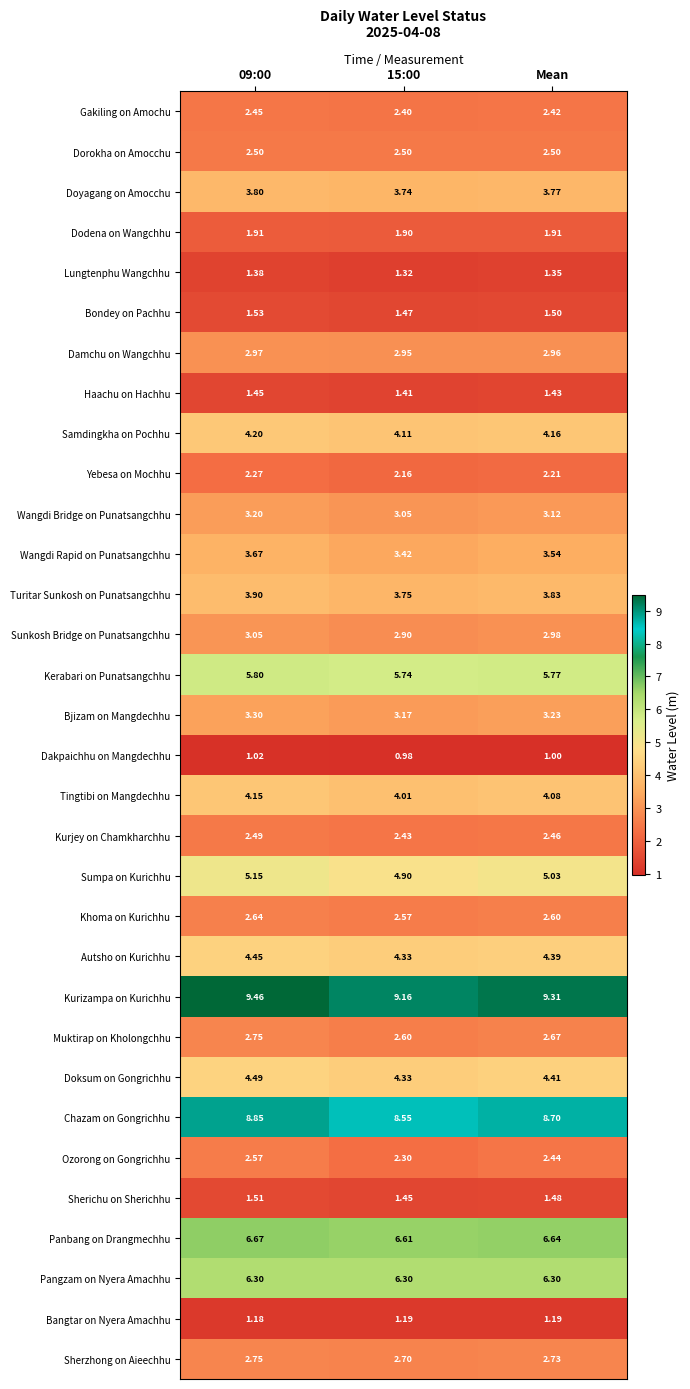

Rank the series at Mean from highest to lowest value.

Kurizampa on Kurichhu, Chazam on Gongrichhu, Panbang on Drangmechhu, Pangzam on Nyera Amachhu, Kerabari on Punatsangchhu, Sumpa on Kurichhu, Doksum on Gongrichhu, Autsho on Kurichhu, Samdingkha on Pochhu, Tingtibi on Mangdechhu, Turitar Sunkosh on Punatsangchhu, Doyagang on Amocchu, Wangdi Rapid on Punatsangchhu, Bjizam on Mangdechhu, Wangdi Bridge on Punatsangchhu, Sunkosh Bridge on Punatsangchhu, Damchu on Wangchhu, Sherzhong on Aieechhu, Muktirap on Kholongchhu, Khoma on Kurichhu, Dorokha on Amocchu, Kurjey on Chamkharchhu, Ozorong on Gongrichhu, Gakiling on Amochu, Yebesa on Mochhu, Dodena on Wangchhu, Bondey on Pachhu, Sherichu on Sherichhu, Haachu on Hachhu, Lungtenphu Wangchhu, Bangtar on Nyera Amachhu, Dakpaichhu on Mangdechhu